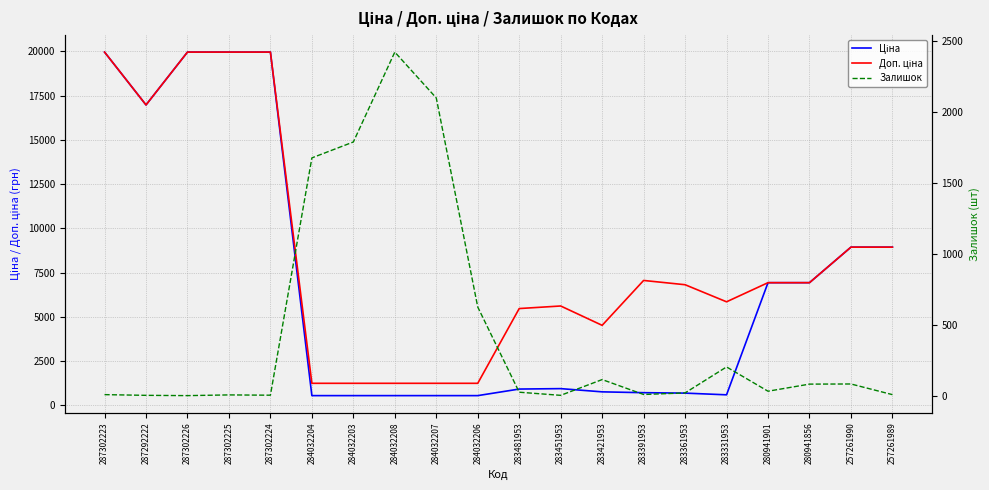

Between 287302226 and 287302225, which is larger?

287302226